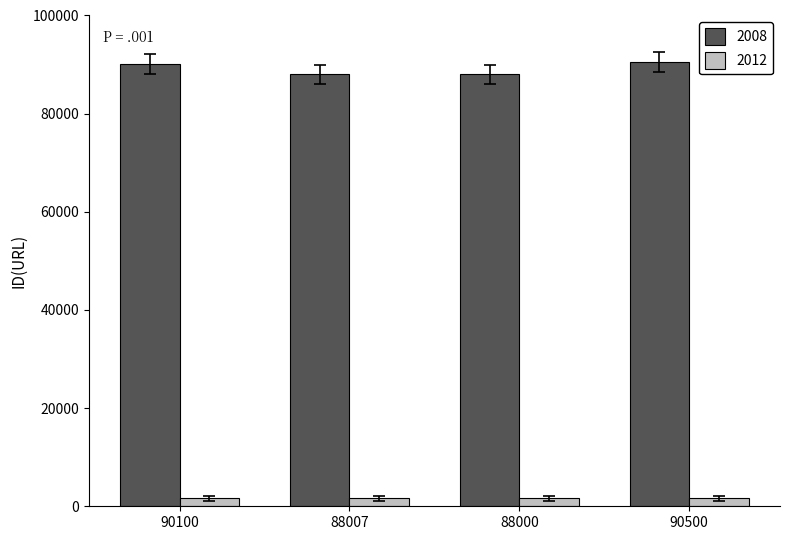

Does the chart contain any negative values?

No